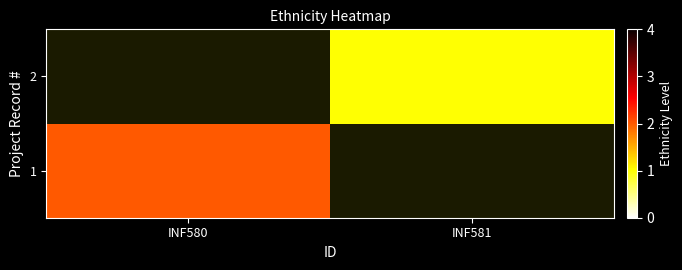

At how many categories does at least one series exceed 1?

1